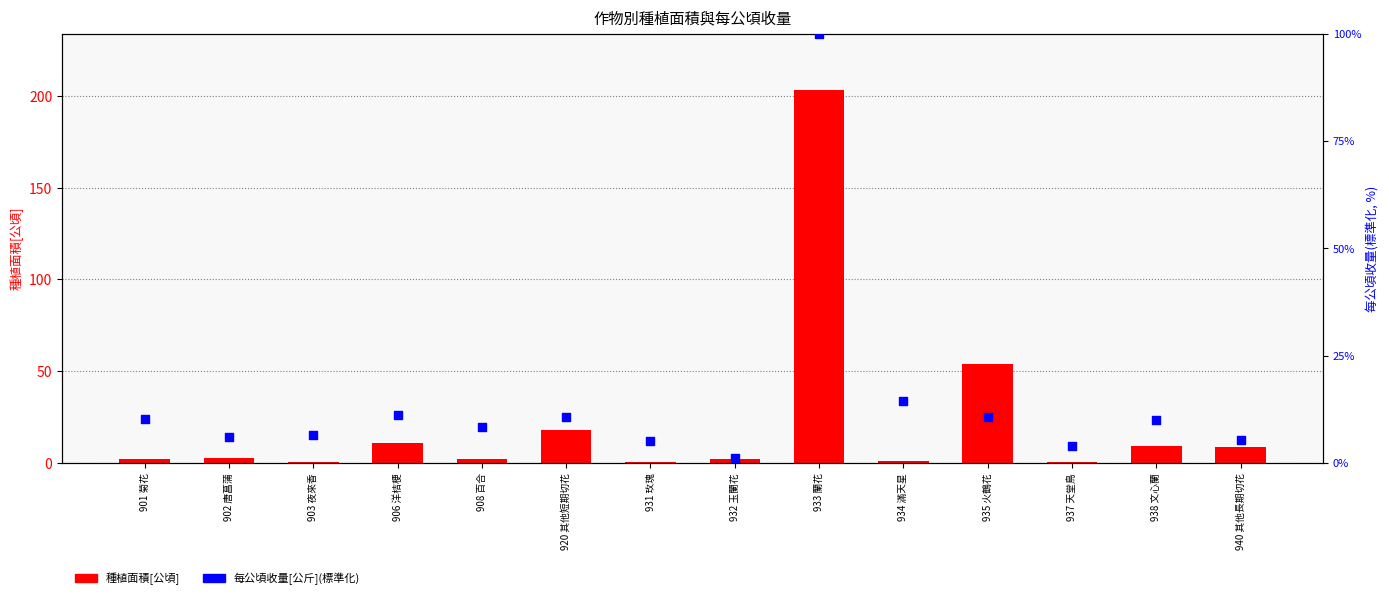

At which category is the sum across all series the highest?

933 蘭花